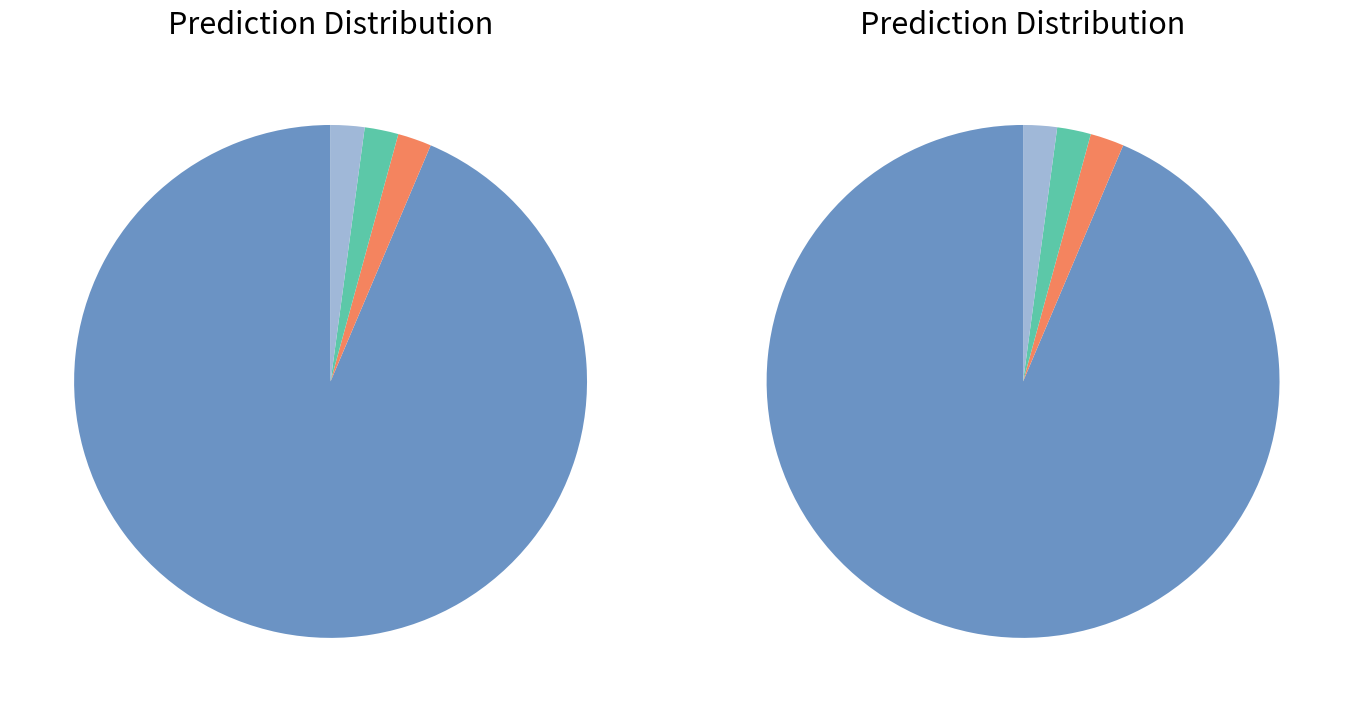

What is the majority slice?

Europe